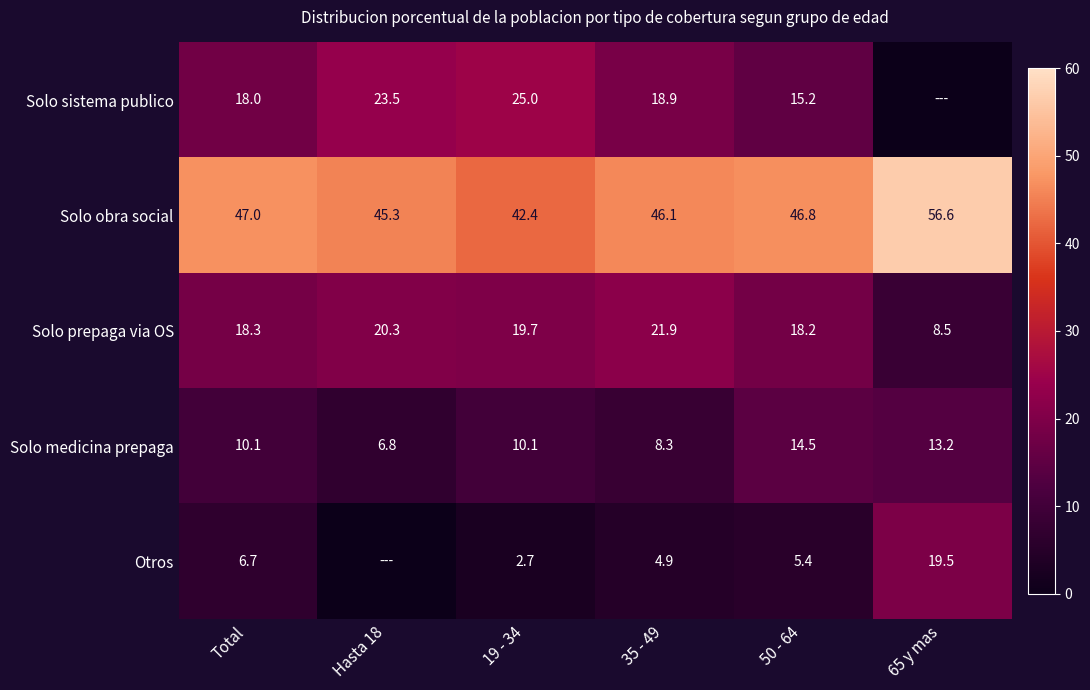

What is the lowest value of the Solo medicina prepaga series?

6.8